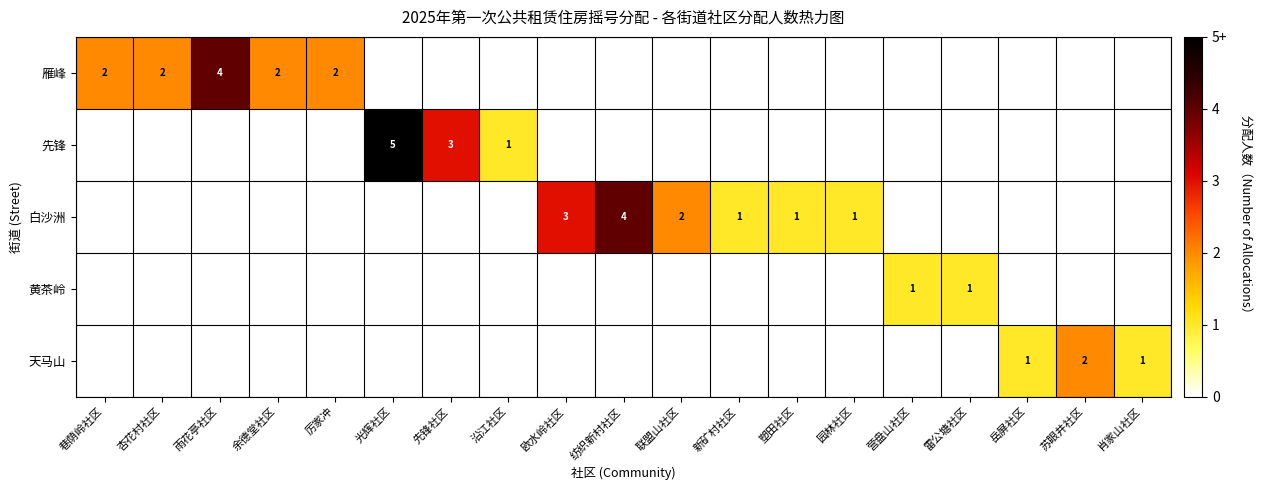

At how many categories does at least one series exceed 0?

19